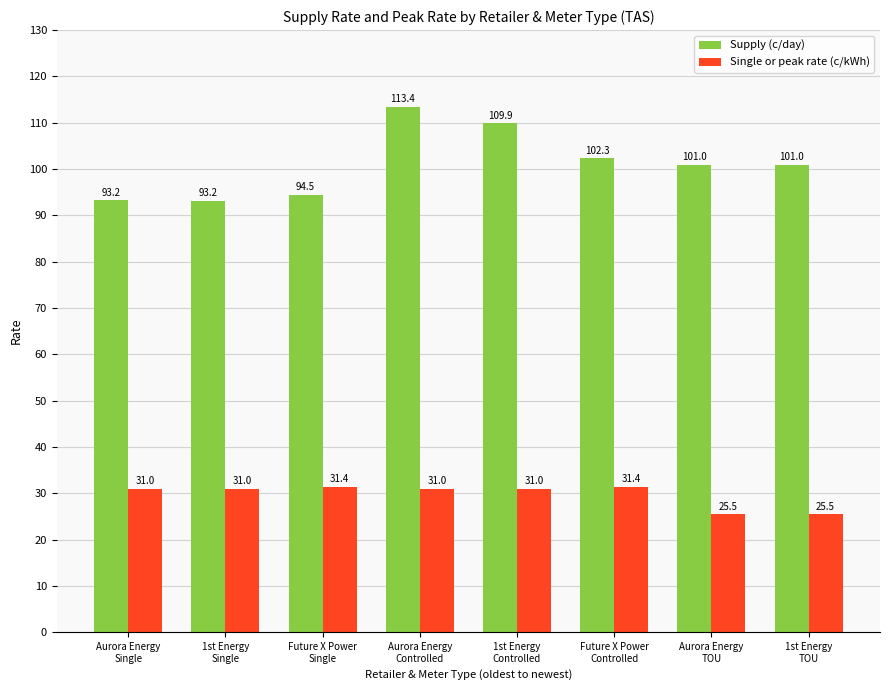

What value does the Supply (c/day) series have at 1st Energy
Single?

93.2